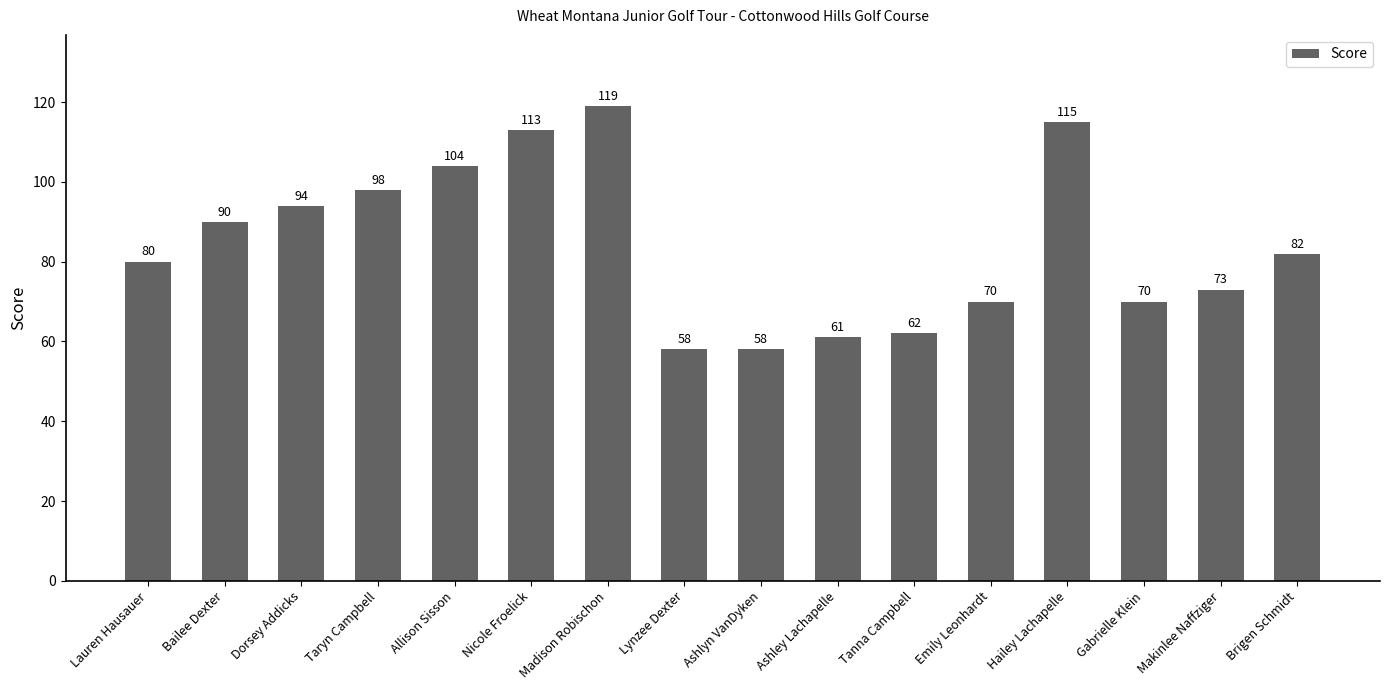

Approximately how many times larger is the value at Brigen Schmidt compared to Nicole Froelick?

0.7